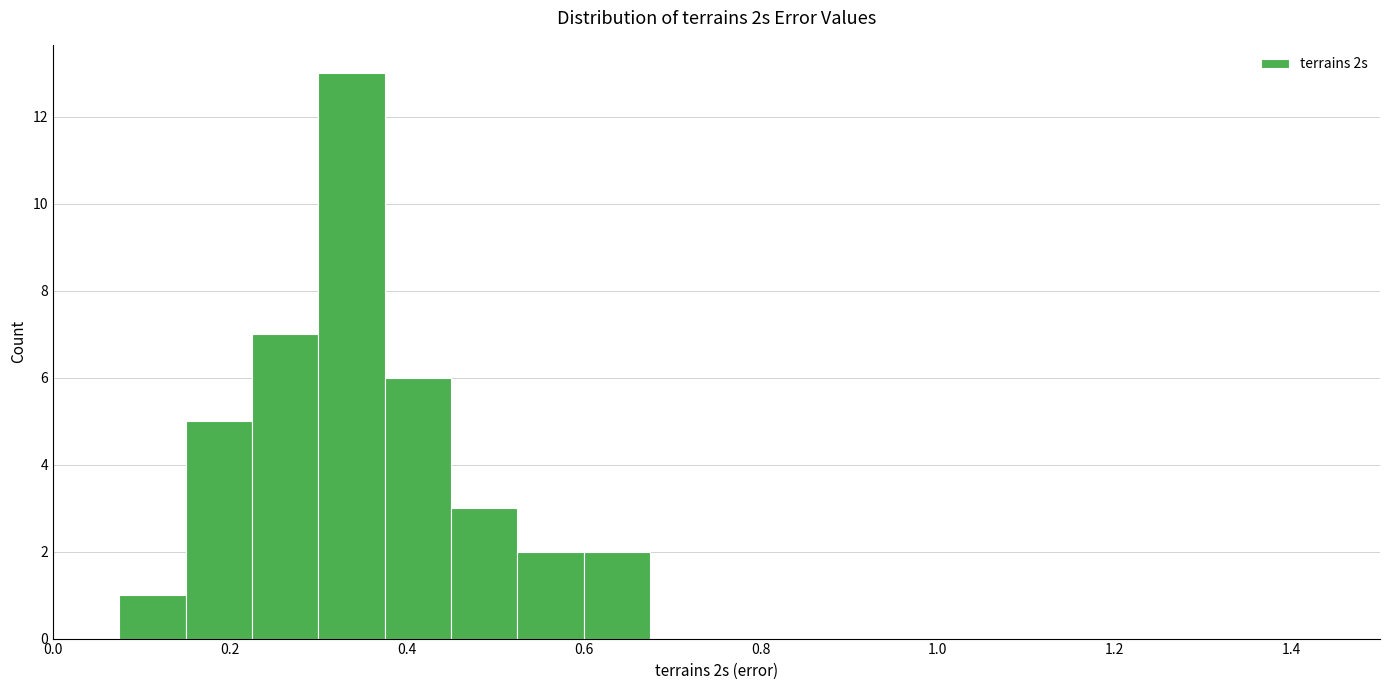

Around what value on the x-axis is the tallest bar? Give the approximate position of its centre, as read against the axis.

0.34